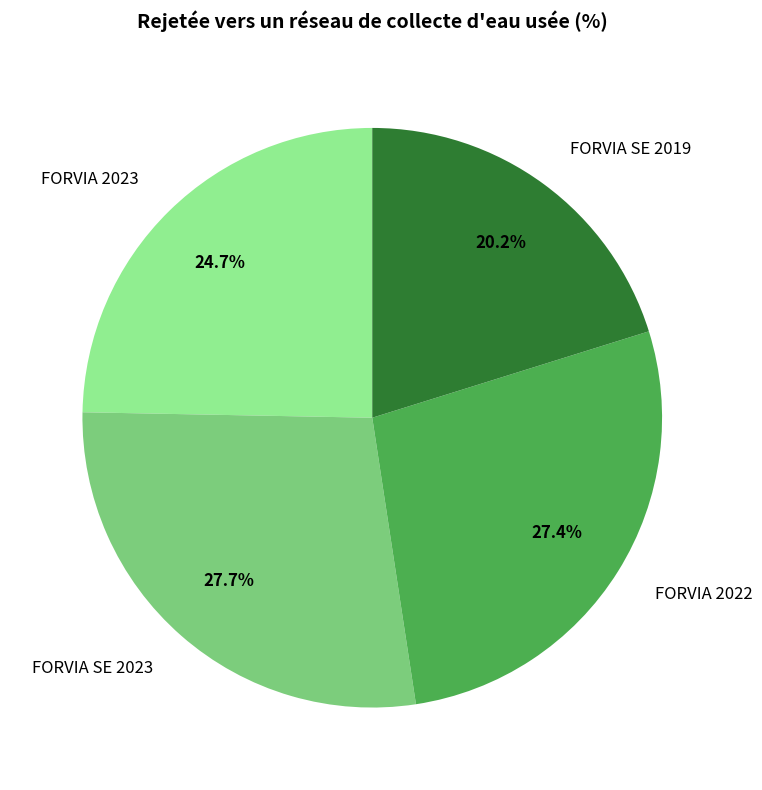

Which has a higher value, FORVIA 2022 or FORVIA 2023?

FORVIA 2022